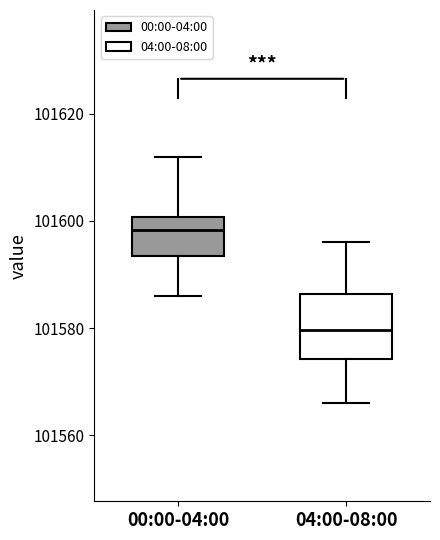

Where does the upper whisker of the box for 04:00-08:00 end on the y-axis? The values are not printed on the chart, so give them approximately, as read against the axis.

101596